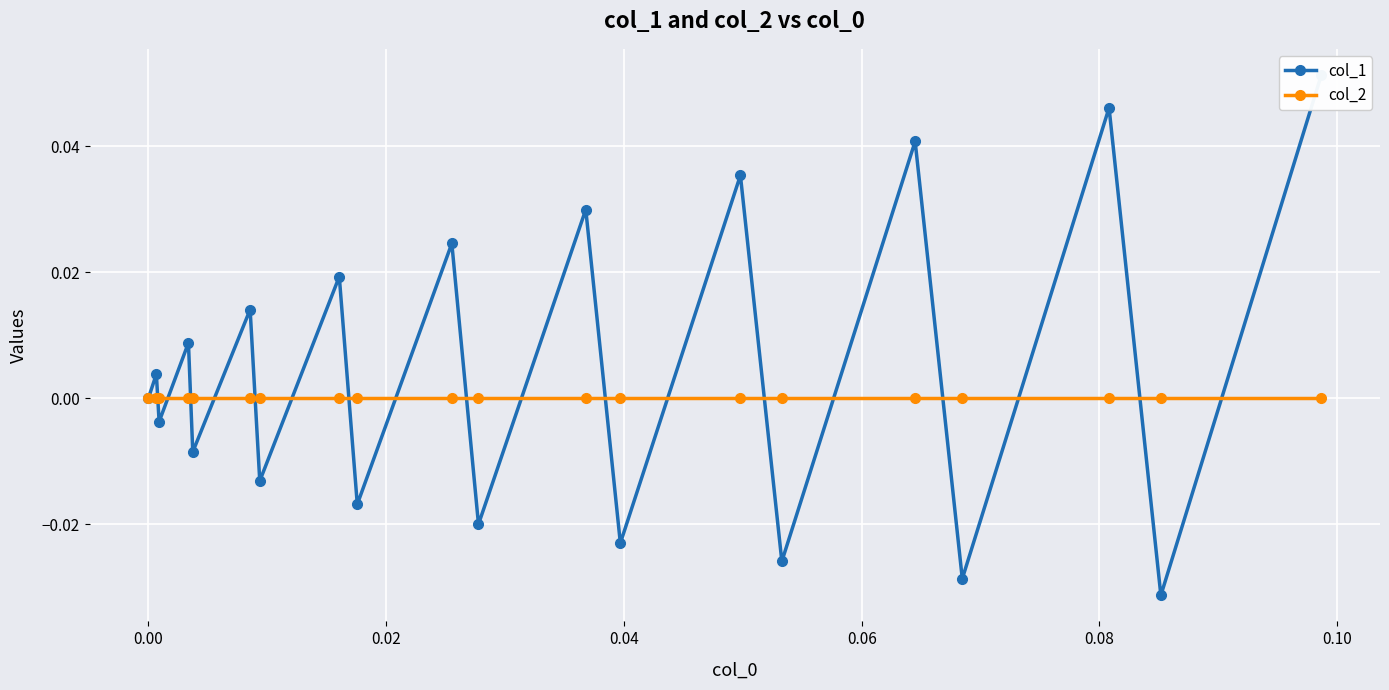

In col_1, how many points are lower than both neighbors (excluding endpoints)?

9